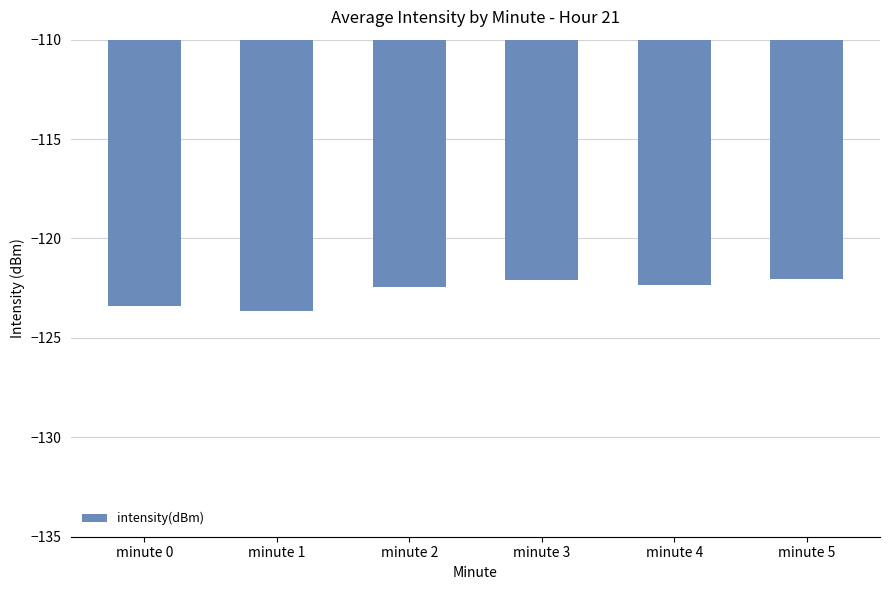

What is the sum of all values?

-735.9